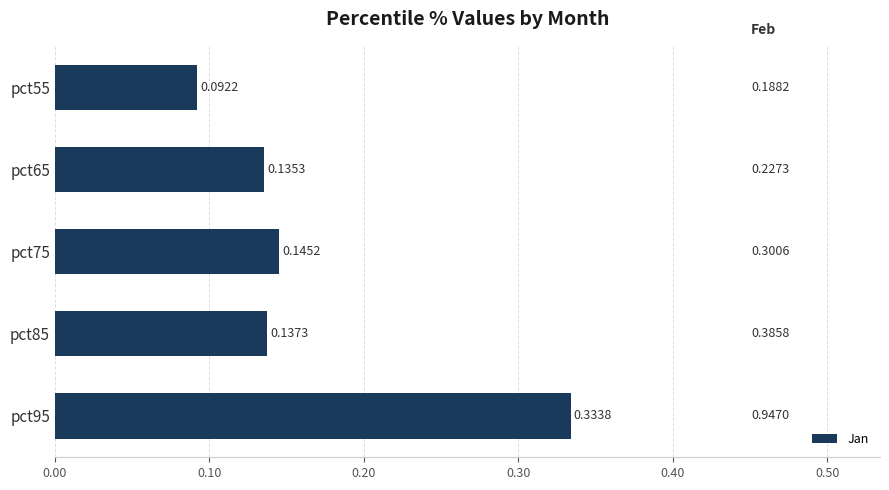

List the labels in order of value, smallest first.

pct55, pct65, pct85, pct75, pct95